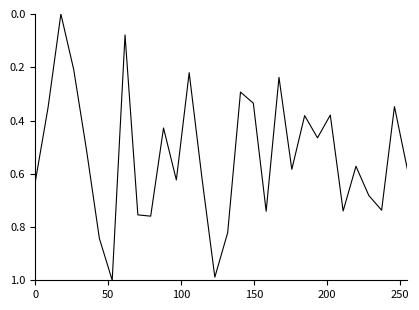

Is this an area chart (filled region under the line)?

No